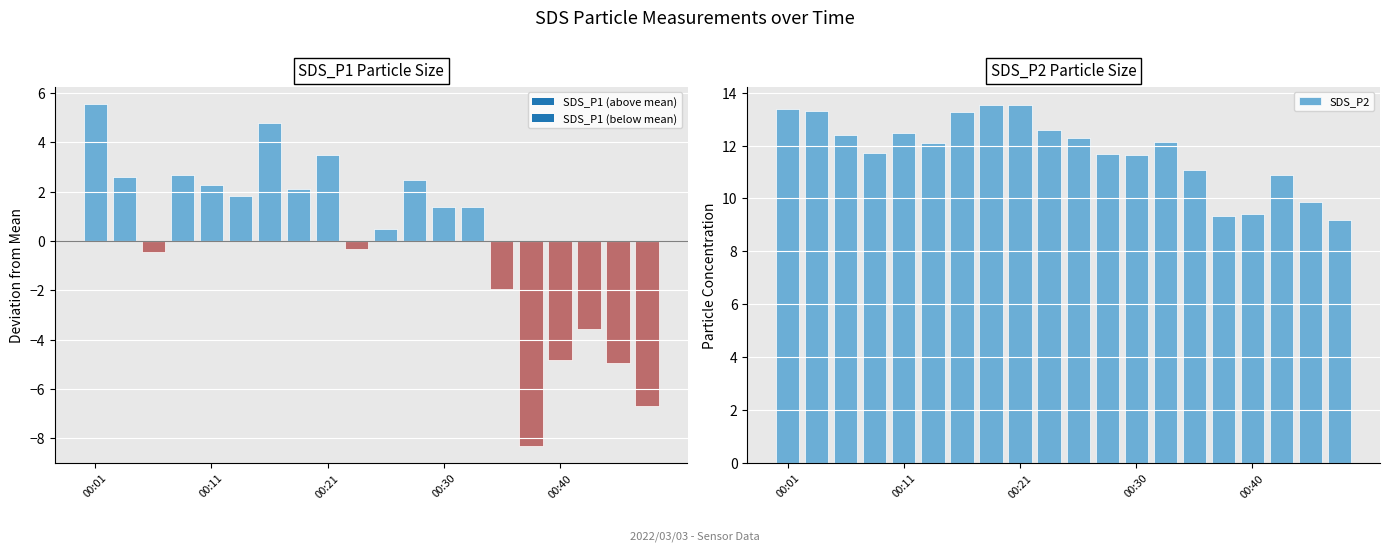

What is the difference between the values at 6 and 9?

0.7